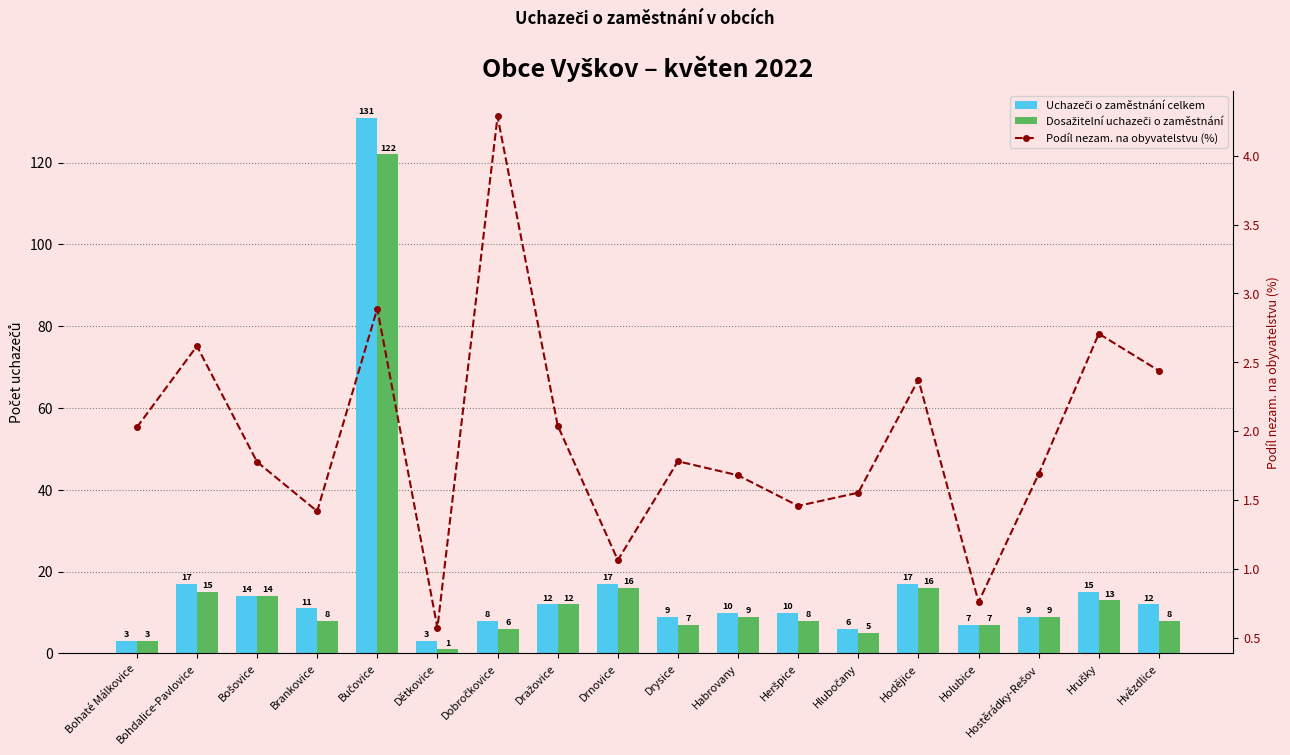

Which has a higher value, Bohdalice-Pavlovice or Heršpice?

Bohdalice-Pavlovice